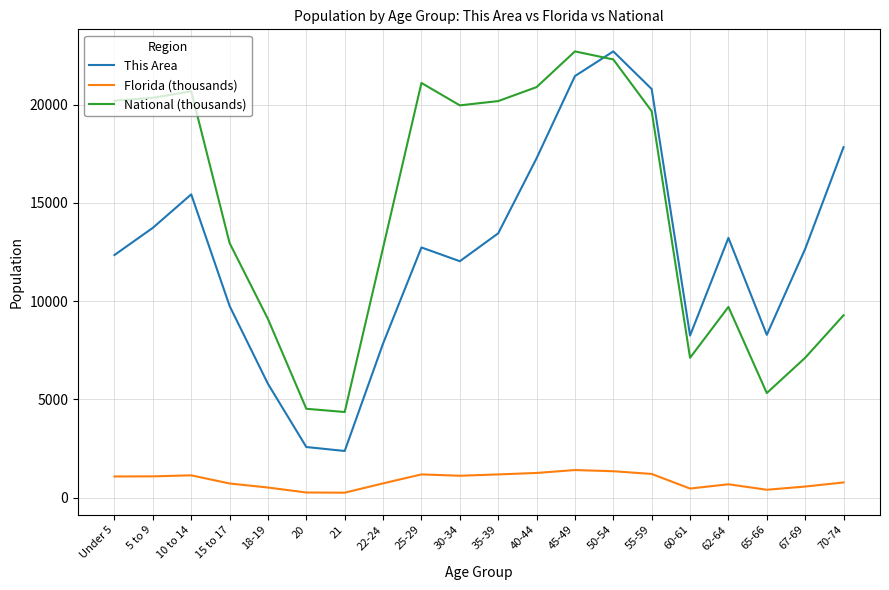

True or false: Florida (thousands) and National (thousands) intersect in this chart.

False